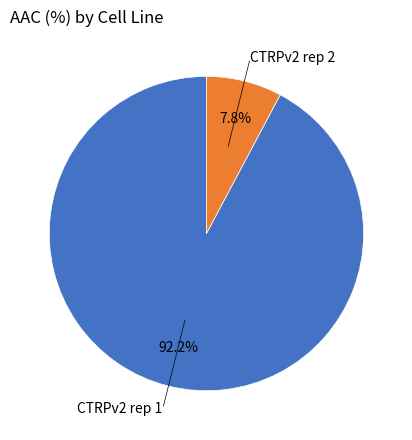

Does any single category account for the majority?

Yes